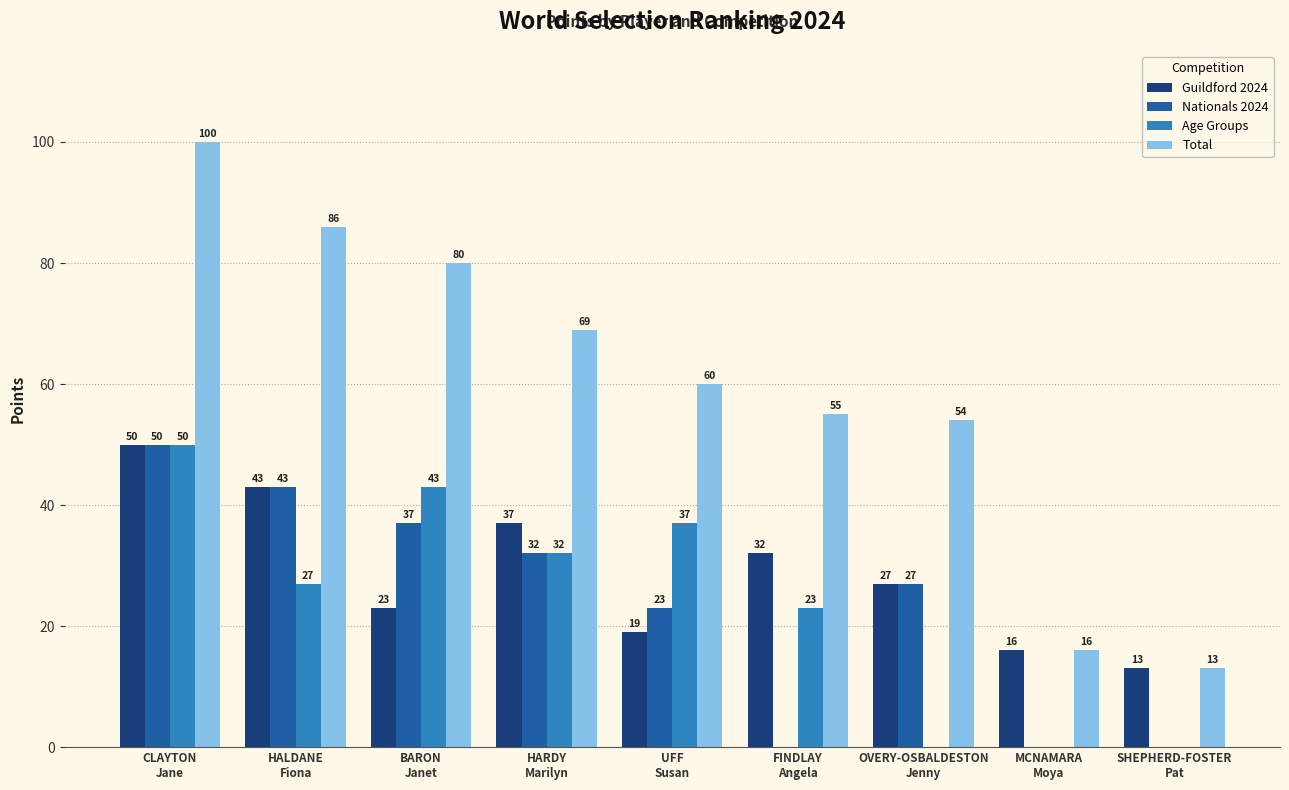

Is it true that Age Groups equals 32 at HARDY
Marilyn?

True